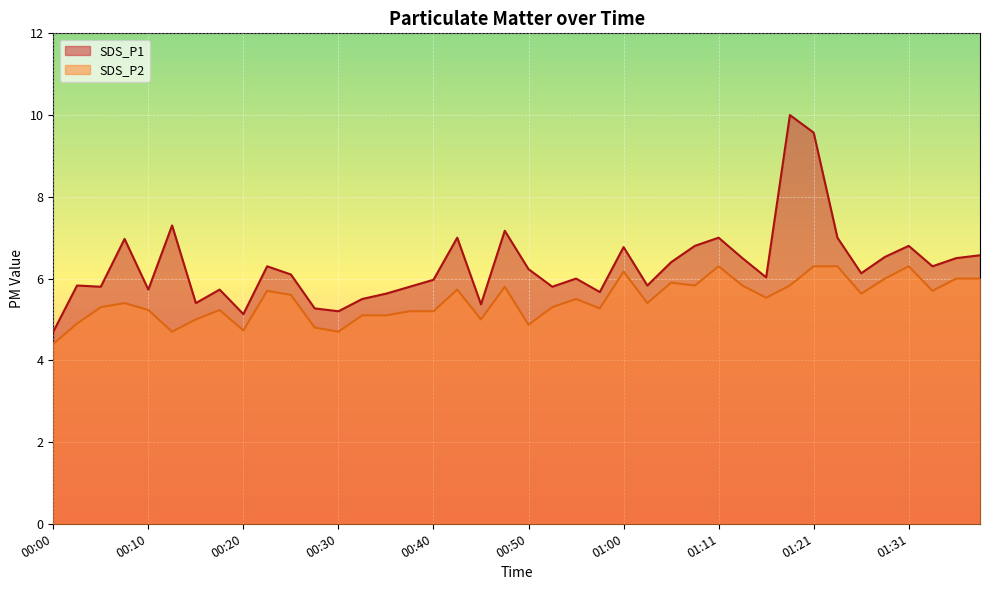

Does the chart display data point markers on the line(s)?

No